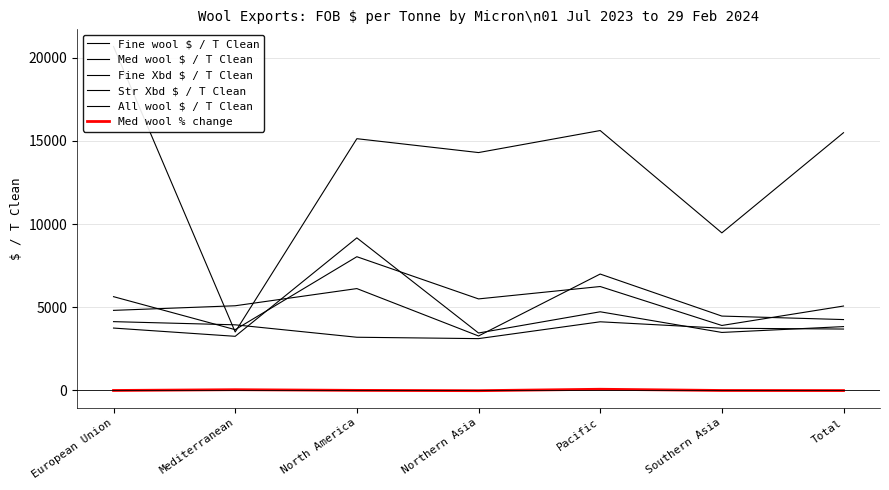

Count the number of data series in this chart.

6